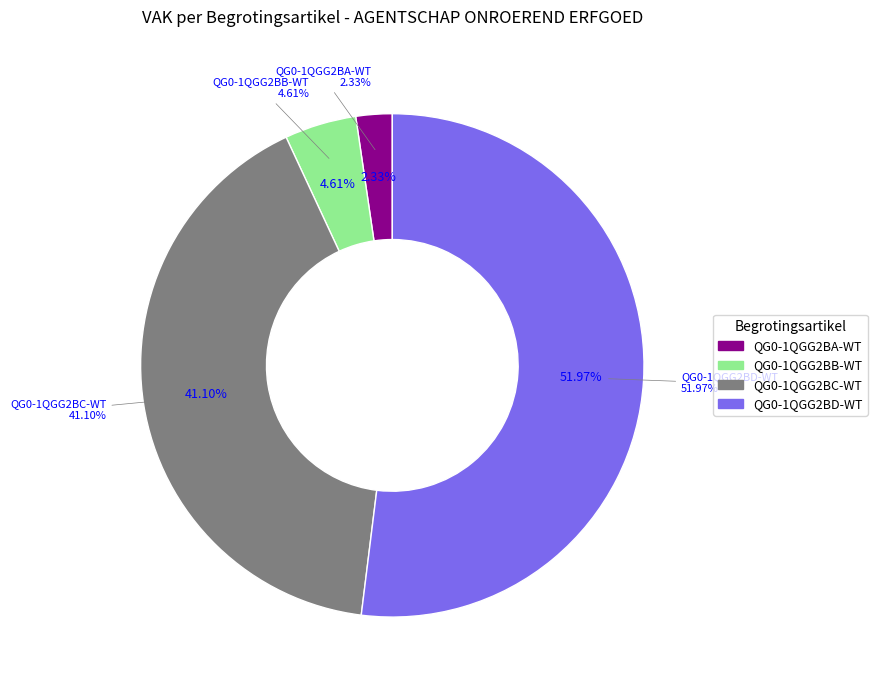

Rank the categories by value from lowest to highest.

QG0-1QGG2BA-WT, QG0-1QGG2BB-WT, QG0-1QGG2BC-WT, QG0-1QGG2BD-WT